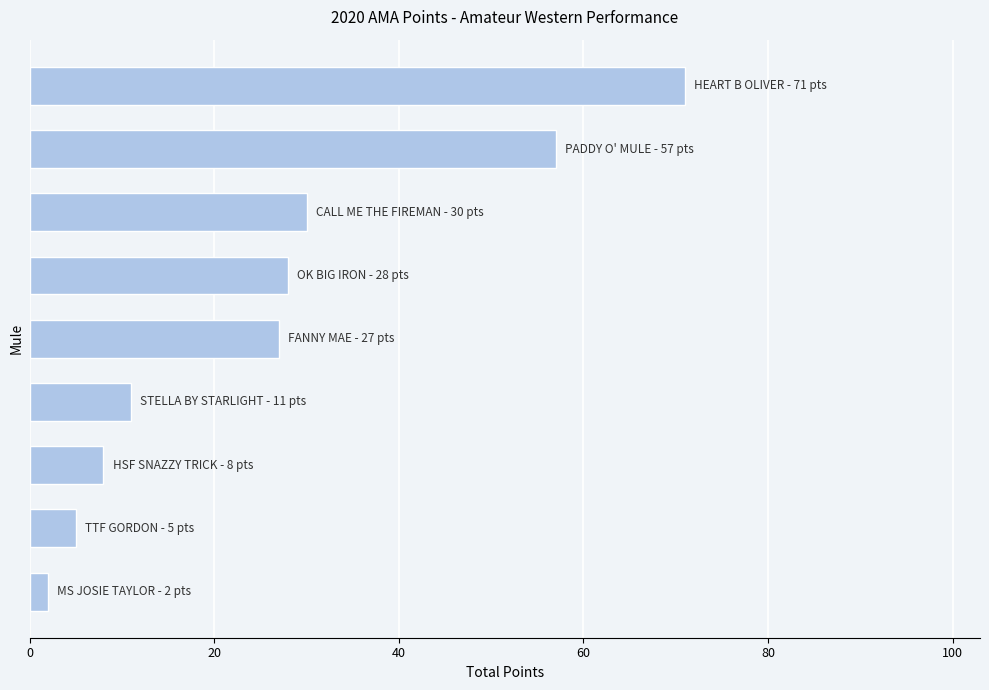

Does the chart contain any negative values?

No